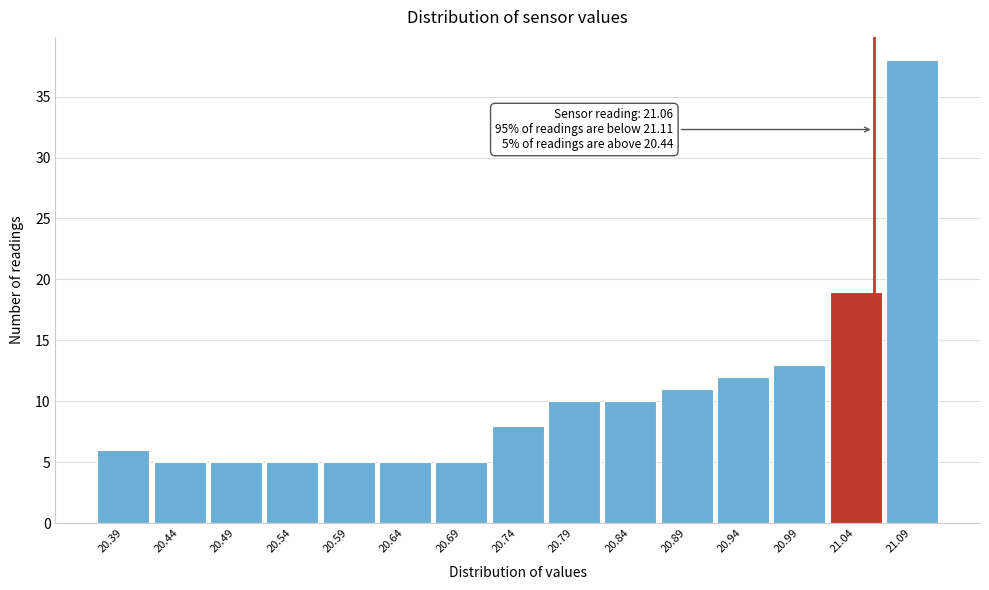

Over which range of the x-axis is the bar tallest?

21.07 to 21.12